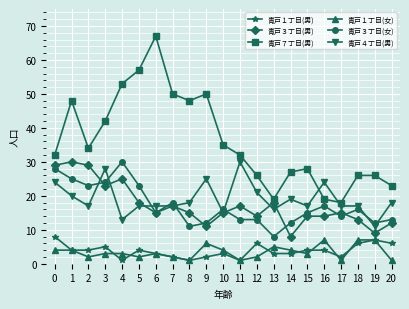

Does the chart display data point markers on the line(s)?

Yes